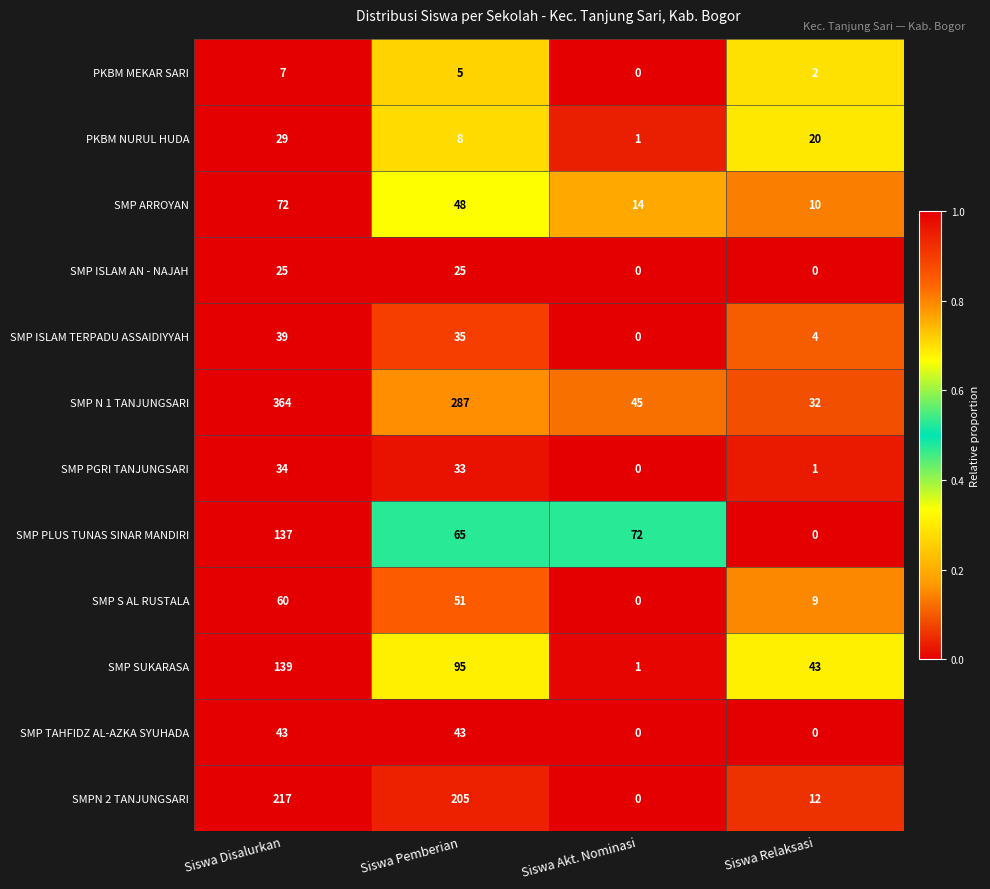

How many data points in SMP ARROYAN are less than 48?

2